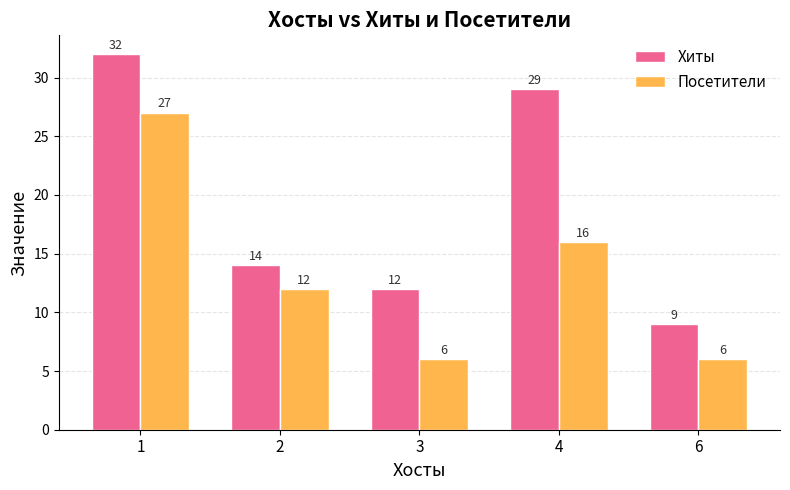

What is the value of the Посетители bar at the 5th from the left?

6